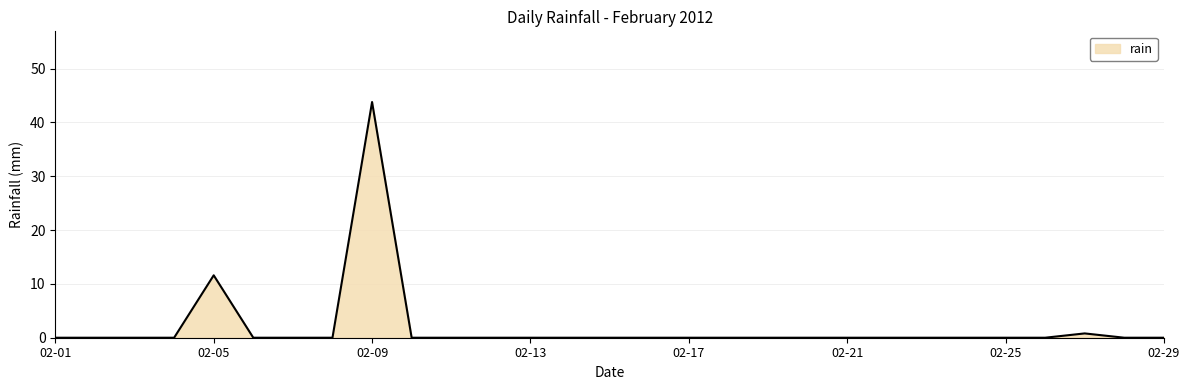

Reading right to left, list all the values displayed in this chart.

0.0	0.0	0.8	0.0	0.0	0.0	0.0	0.0	0.0	0.0	0.0	0.0	0.0	0.0	0.0	0.0	0.0	0.0	0.0	0.0	43.8	0.0	0.0	0.0	11.6	0.0	0.0	0.0	0.0